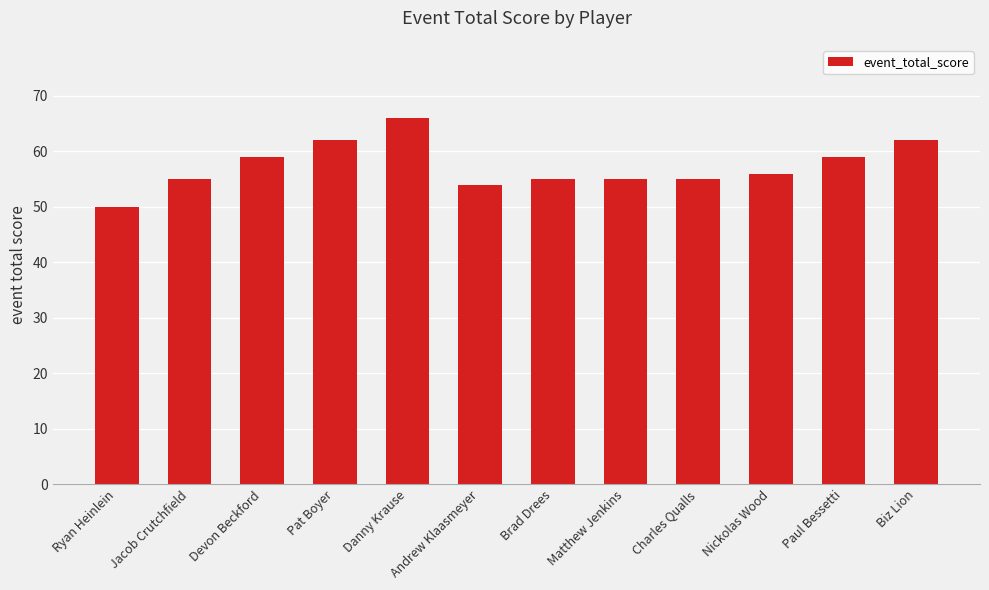

True or false: the data shows 99 at Danny Krause.

False